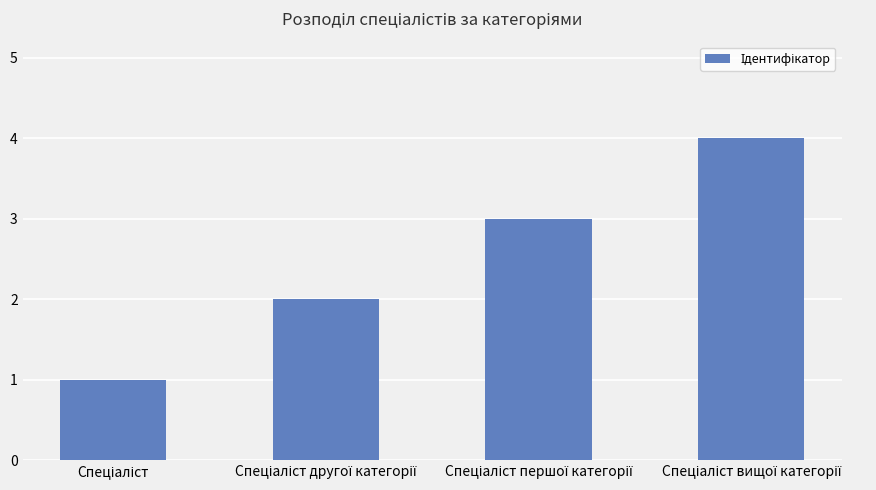

Are the bars horizontal?

No